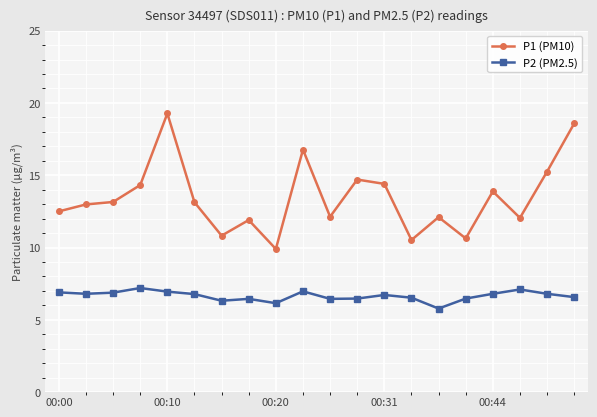

True or false: P2 (PM2.5) and P1 (PM10) cross at least once.

False